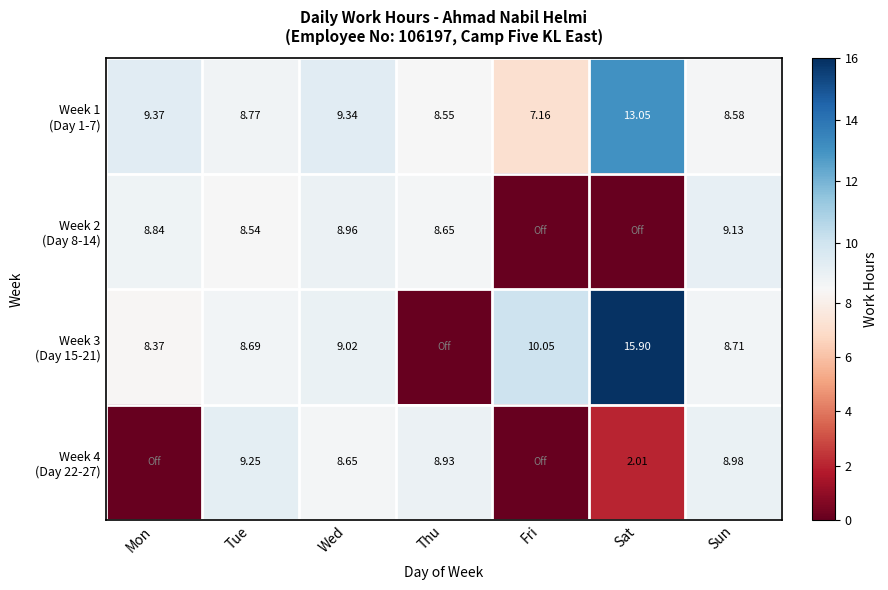

Read the Week 3 (Day 15-21) value at Mon.

8.4